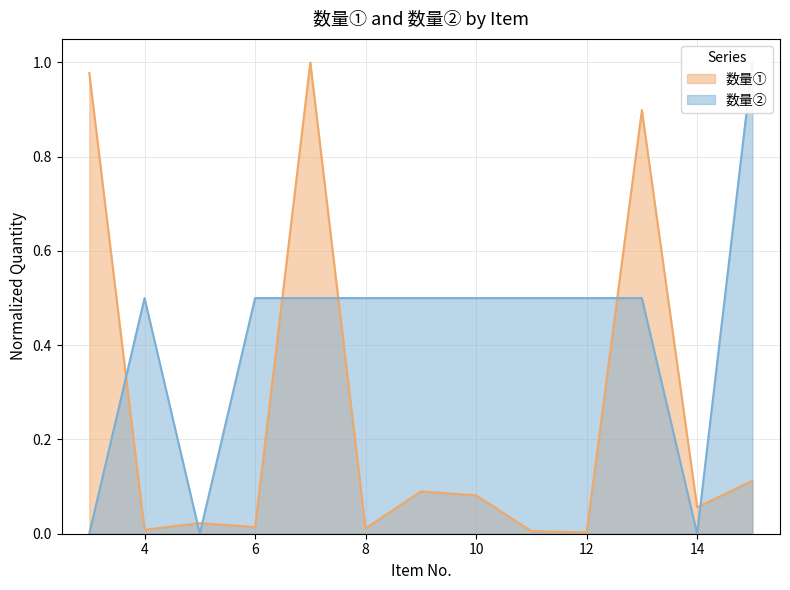

Is it true that 数量① equals 0.0 at 8?

False